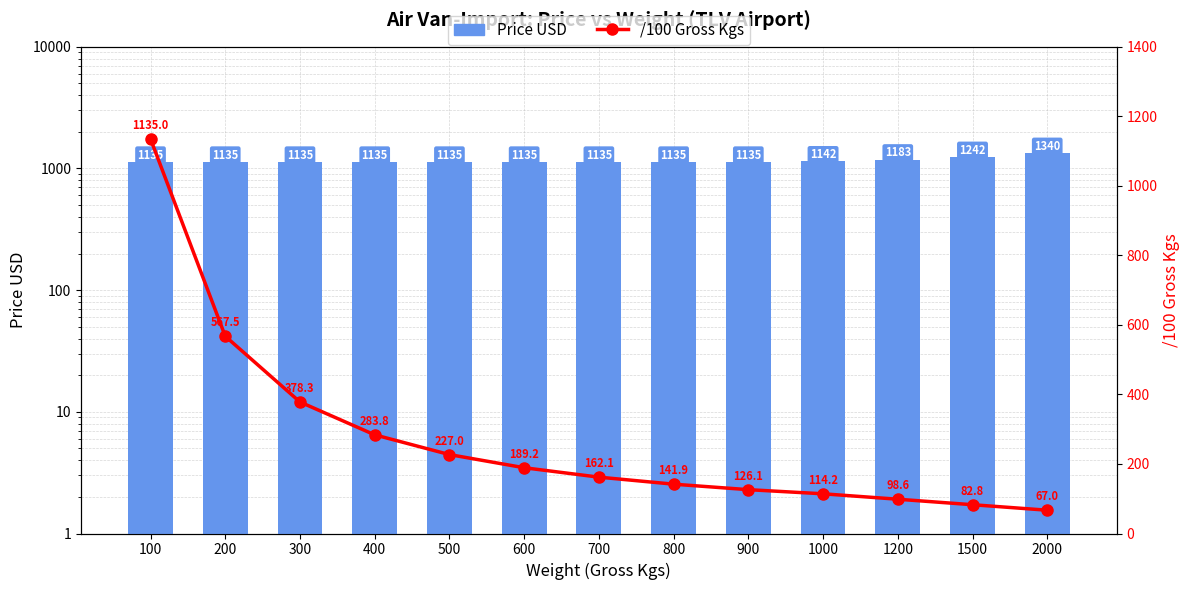

At how many categories does at least one series exceed 521?

13